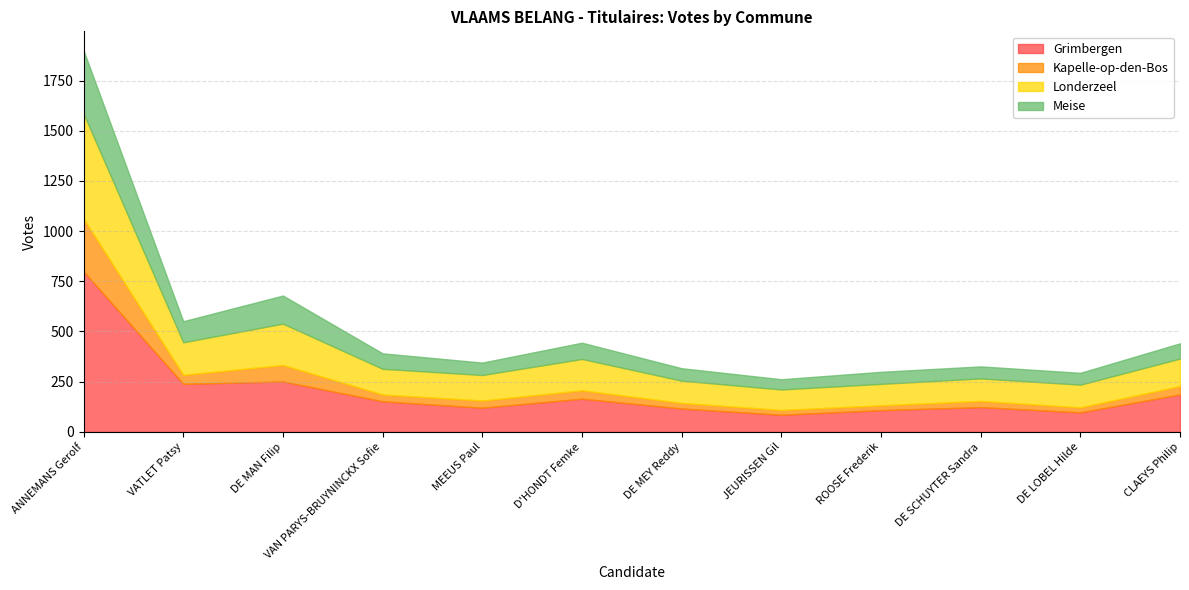

Rank the series at VAN PARYS-BRUYNINCKX Sofie from lowest to highest value.

Kapelle-op-den-Bos, Meise, Londerzeel, Grimbergen